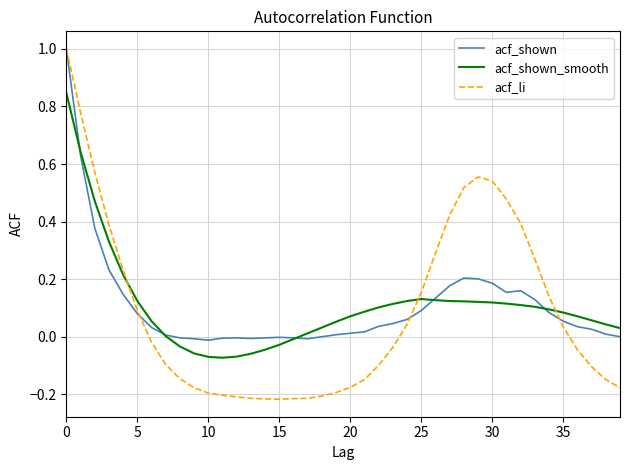

What is the highest value of the acf_li series?

1.0